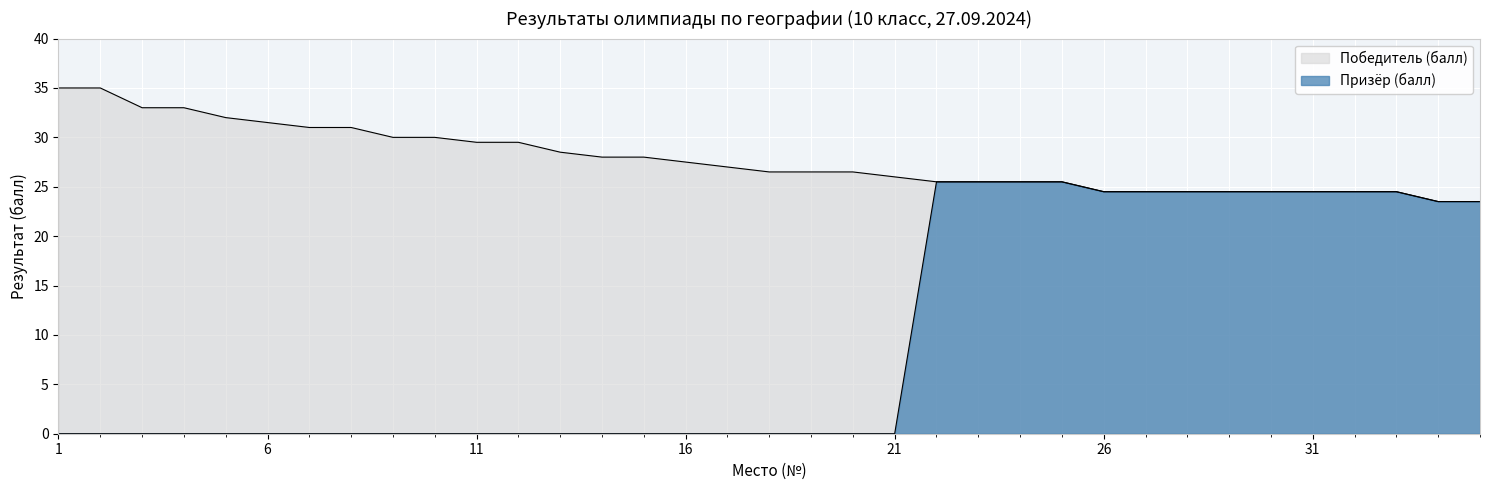

What is the difference between the maximum and minimum values?

25.5